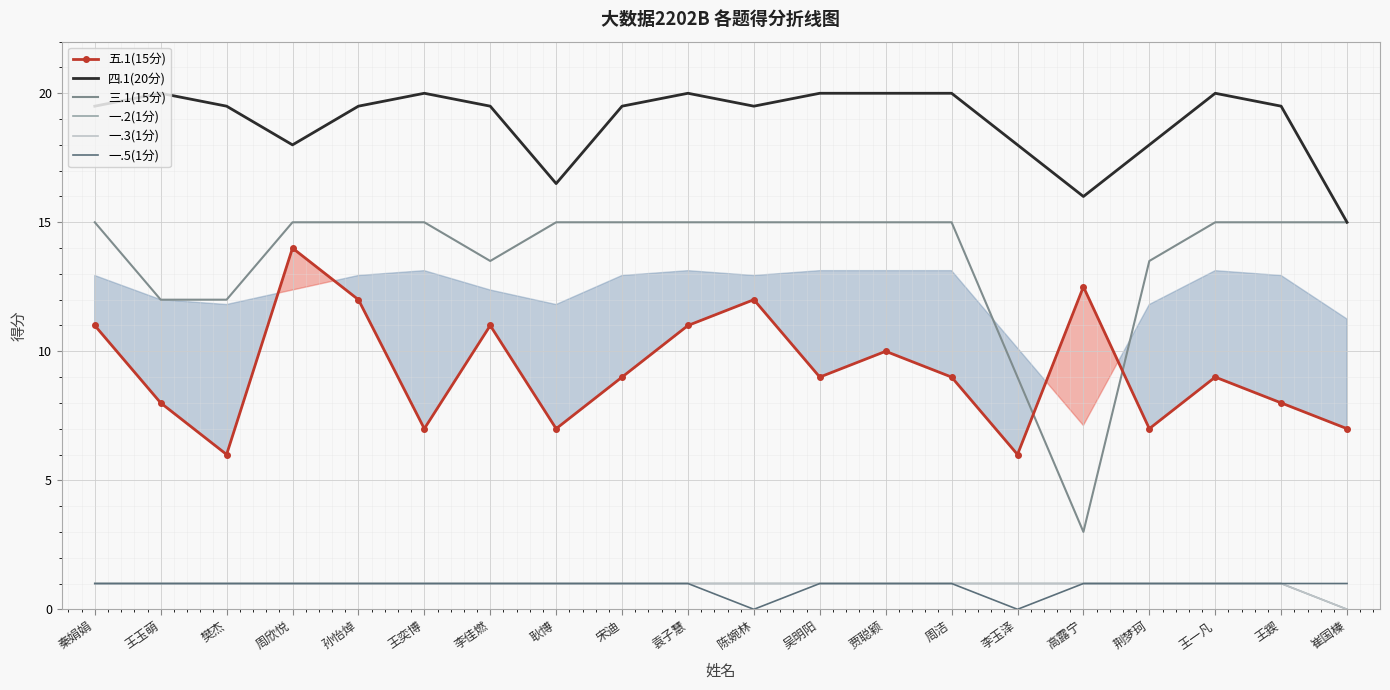

Where does the 五.1(15分) series first go above 9?

秦娟娟